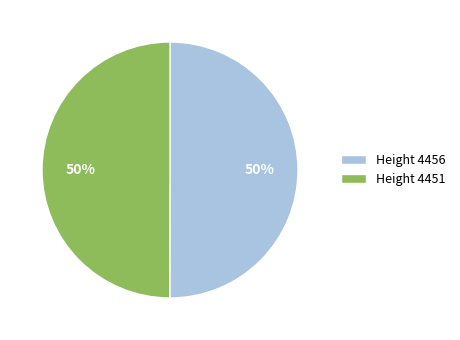

Is the sum of Height 4456 and Height 4451 greater than half?

Yes